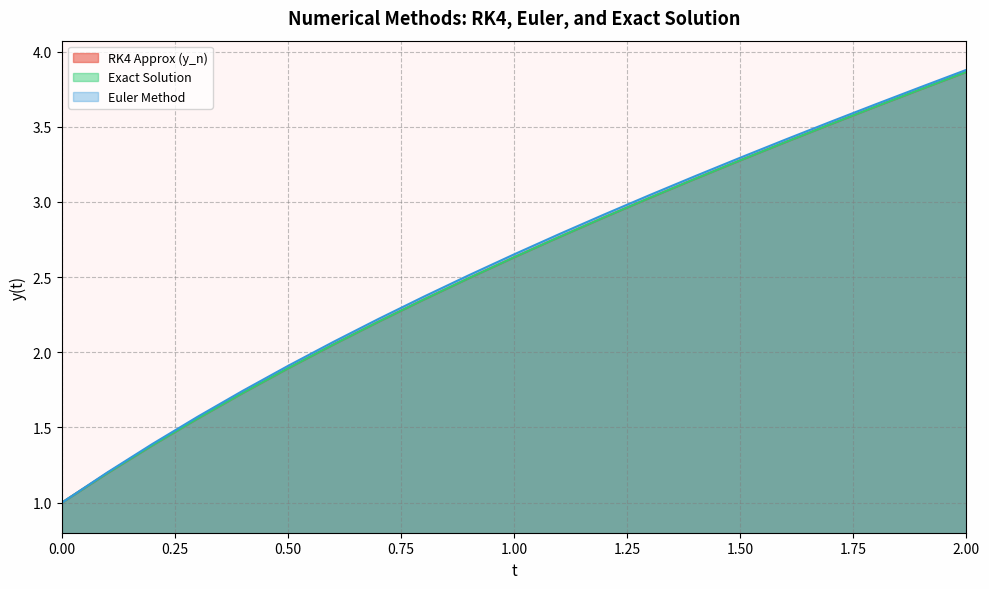

At which category is the sum across all series the highest?

2.00